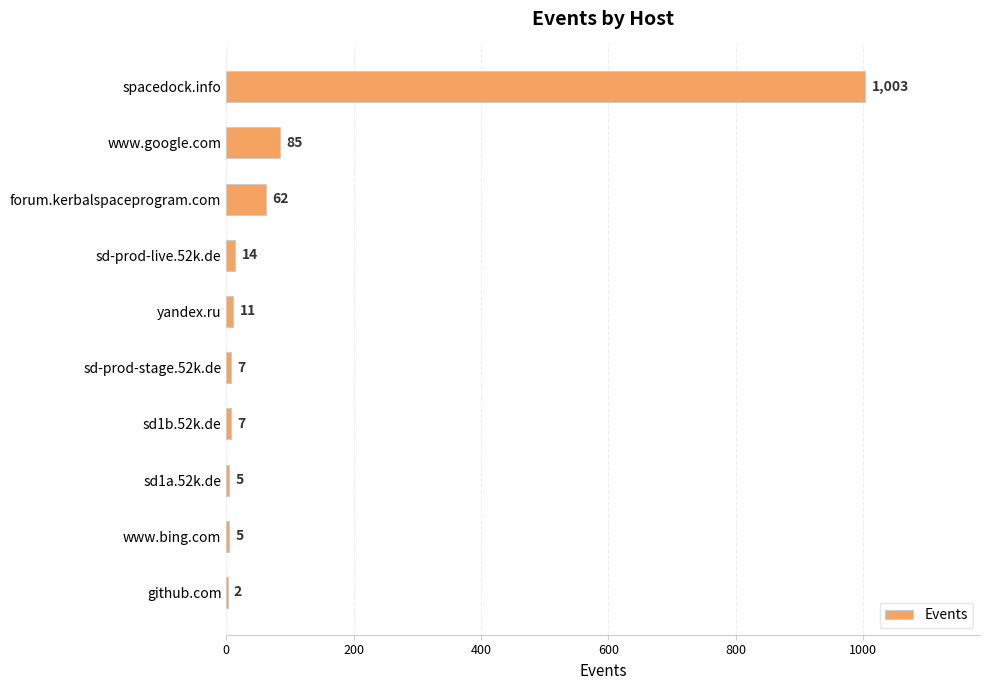

How many series are shown in this chart?

1